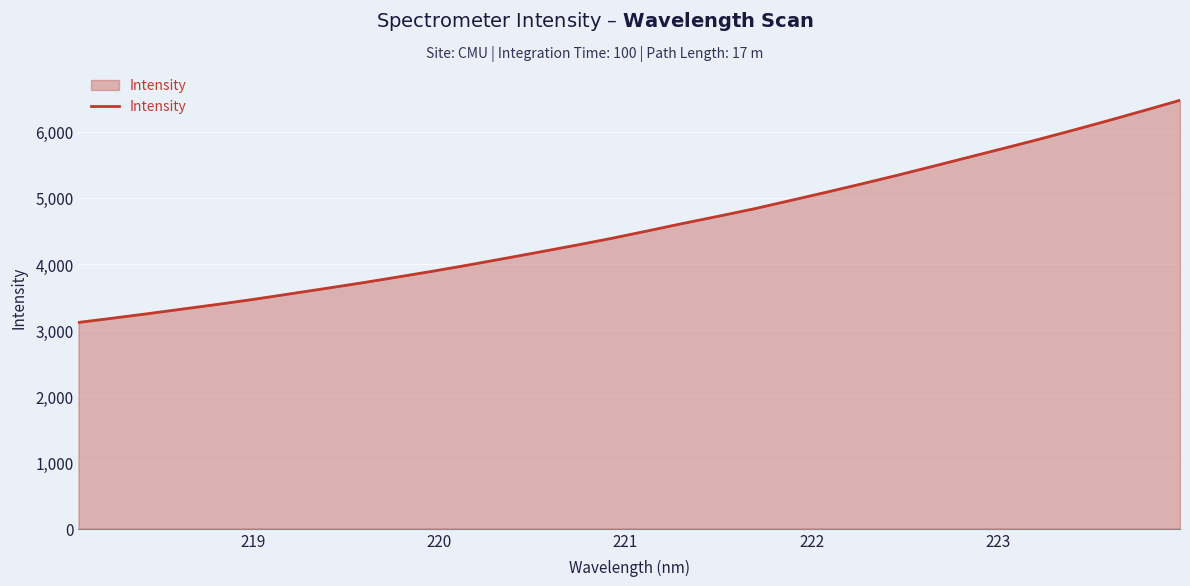

What is the smallest value displayed?

3117.0